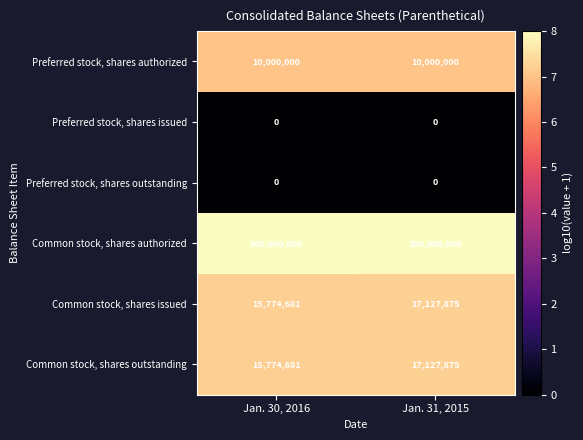

What is the maximum value for Common stock, shares issued?

17127875